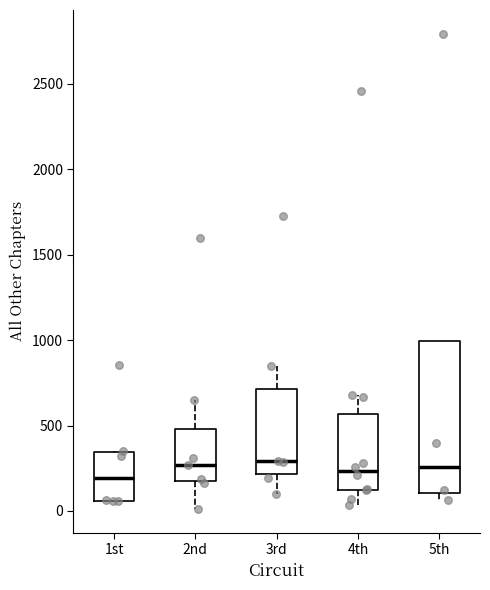

Where does the median line of the box for 1st sit on the y-axis? The values are not printed on the chart, so give them approximately, as read against the axis.

200